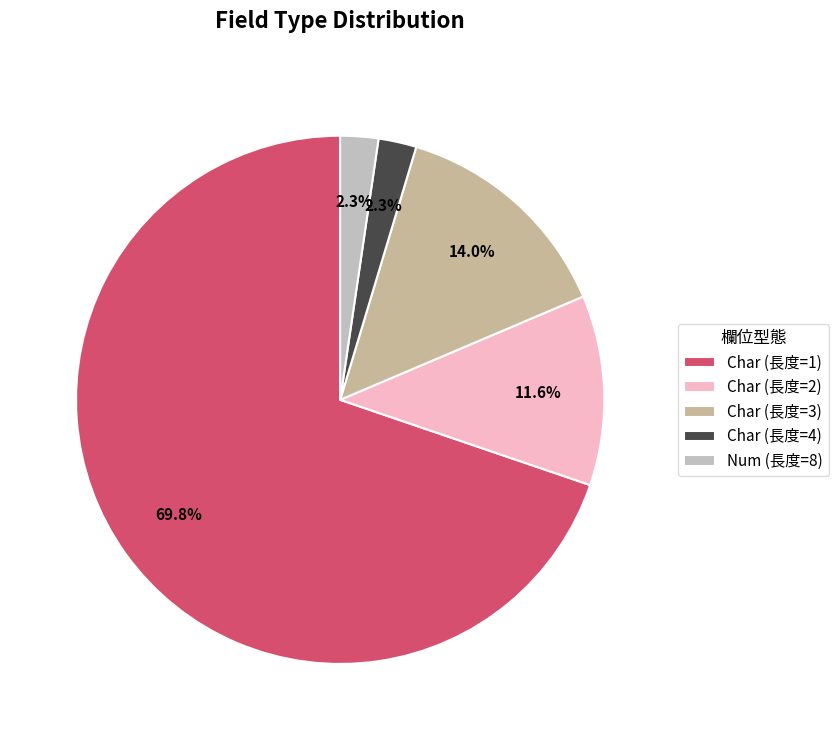

Is there any slice that represents more than half of the pie?

Yes